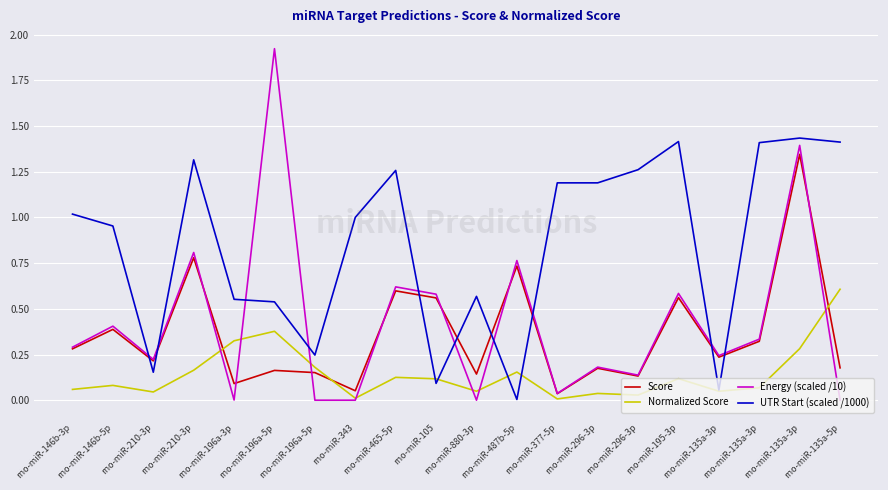

How many lines are shown in the chart?

4